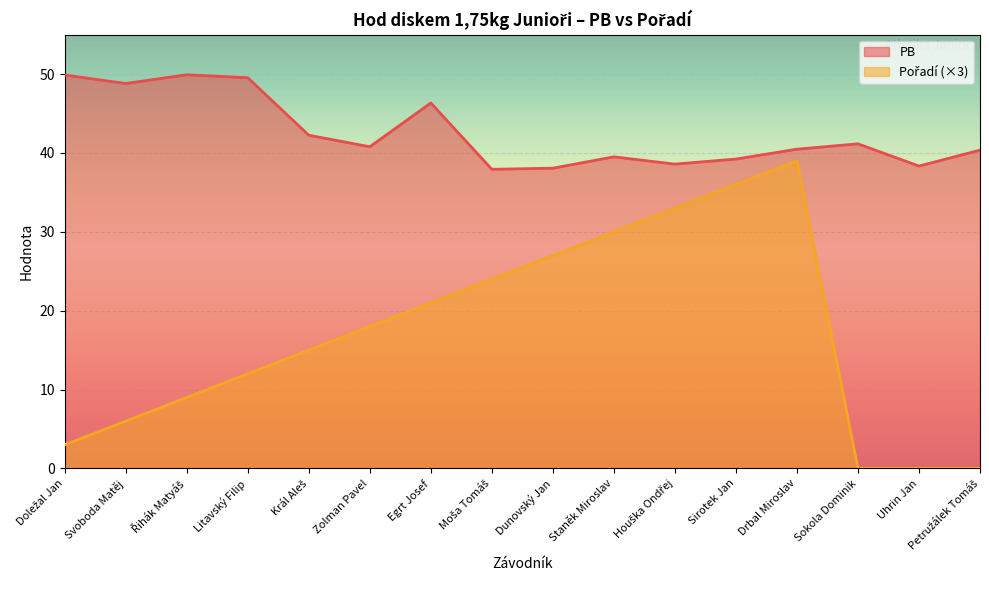

Read the PB value at Doležal Jan.

49.9